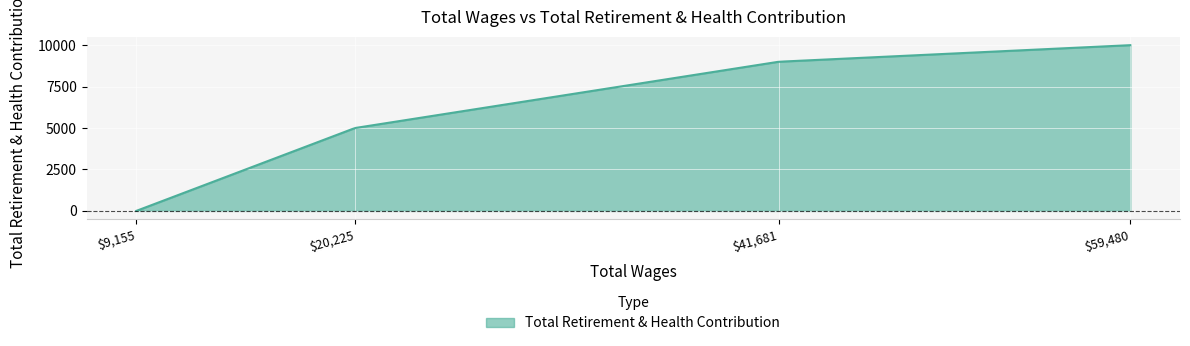

What is the maximum value shown in the chart?

10000.0